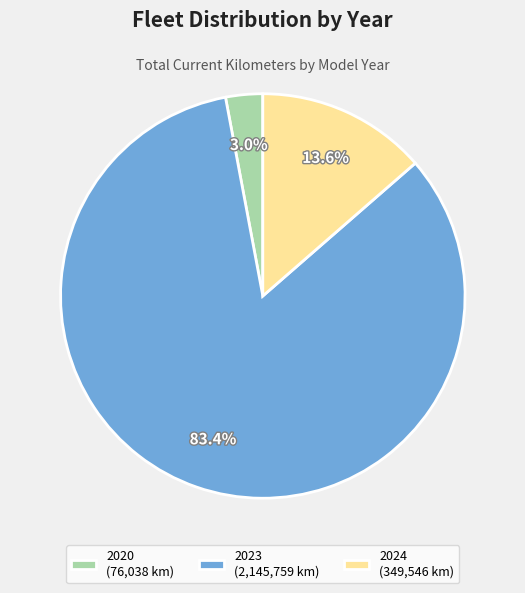

What is the ratio of the value at 2023 (2,145,759 km) to the value at 2024 (349,546 km)?

6.1